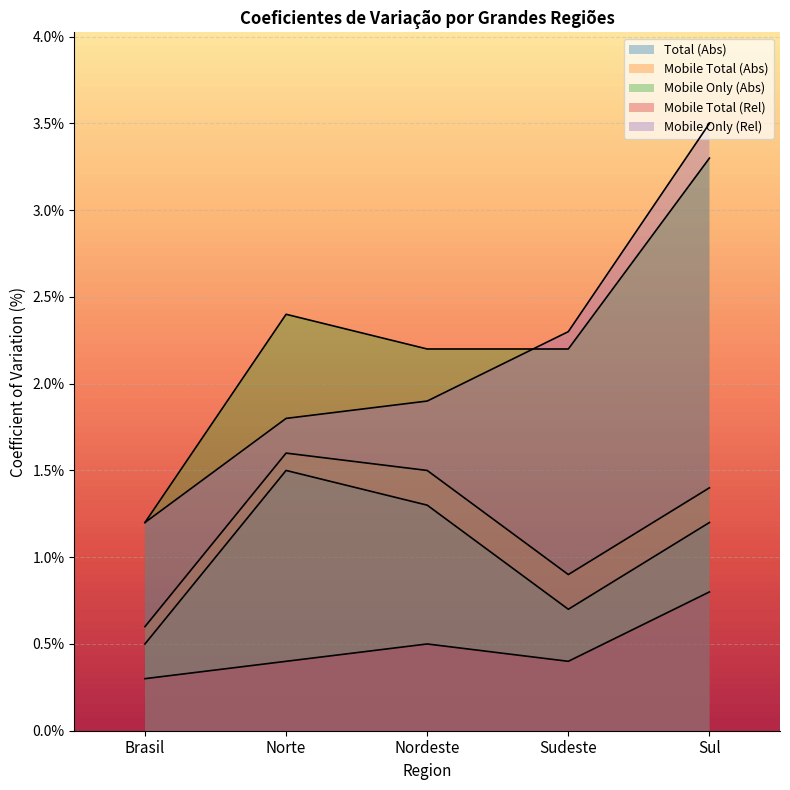

Read the Mobile Total (Abs) value at Norte.

1.6